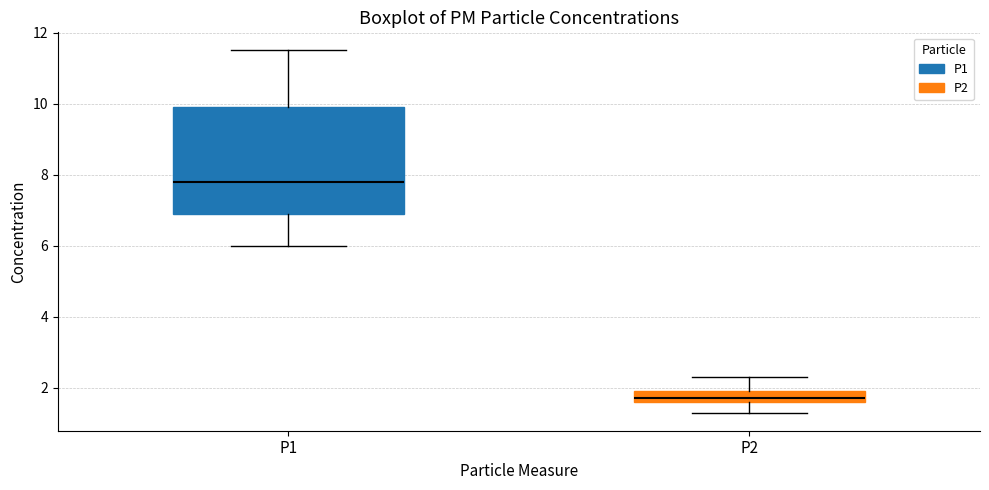

Which box is the tallest, from its lower edge to its upper edge?

P1